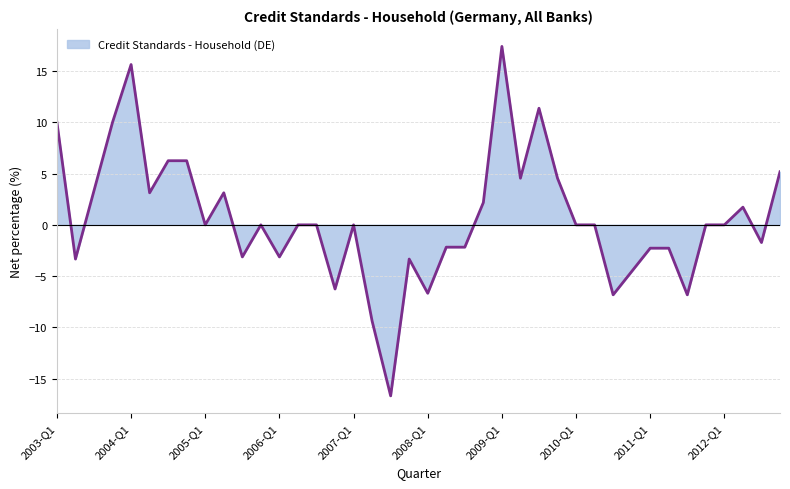

What is the difference between the maximum and minimum values?

34.1